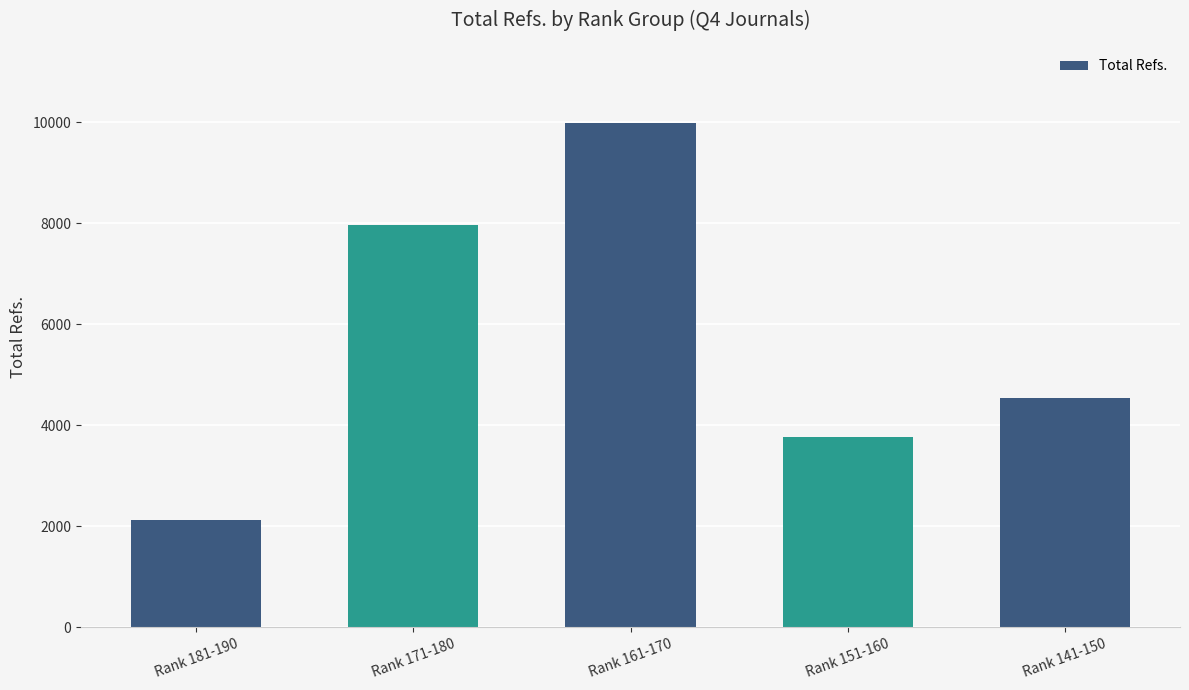

Where is the data nearest to the value 6062?

Rank 141-150